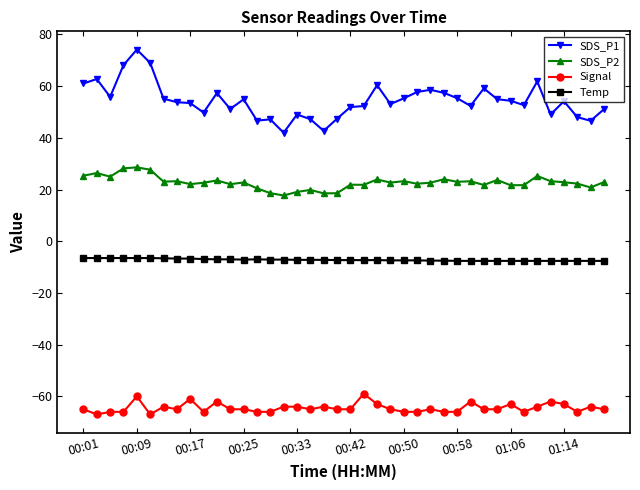

What is the highest value of the Signal series?

-59.0